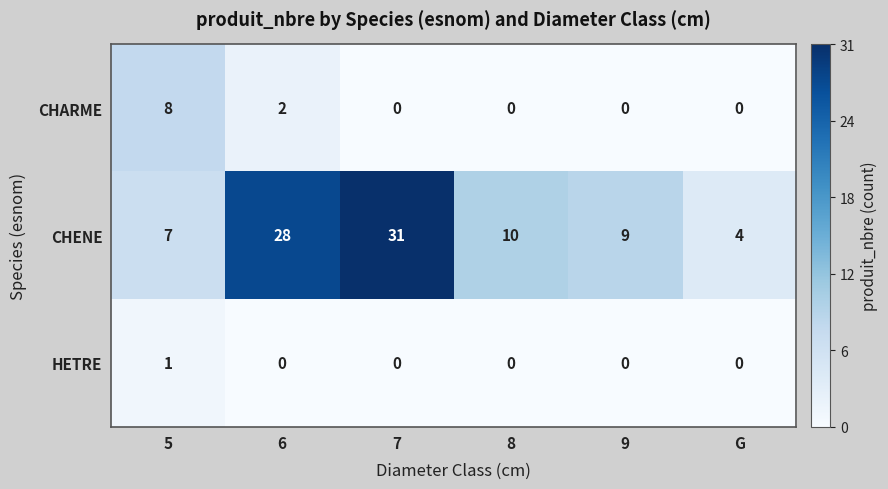

What is the difference between the highest and lowest values at 6?

28